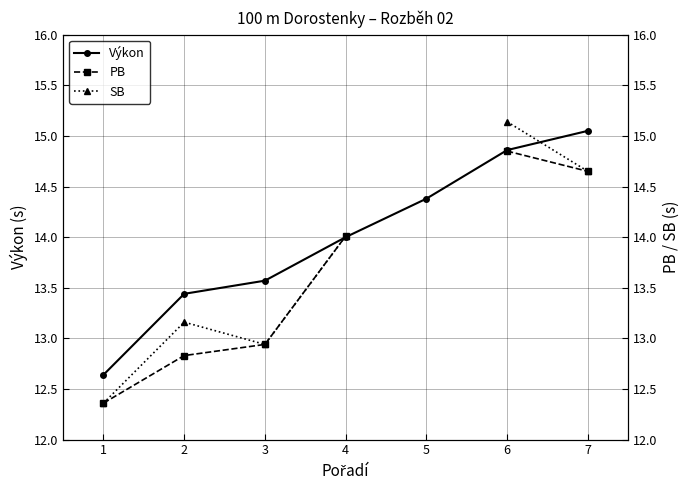

What is the value of the Výkon point at the 1st from the left?

12.6